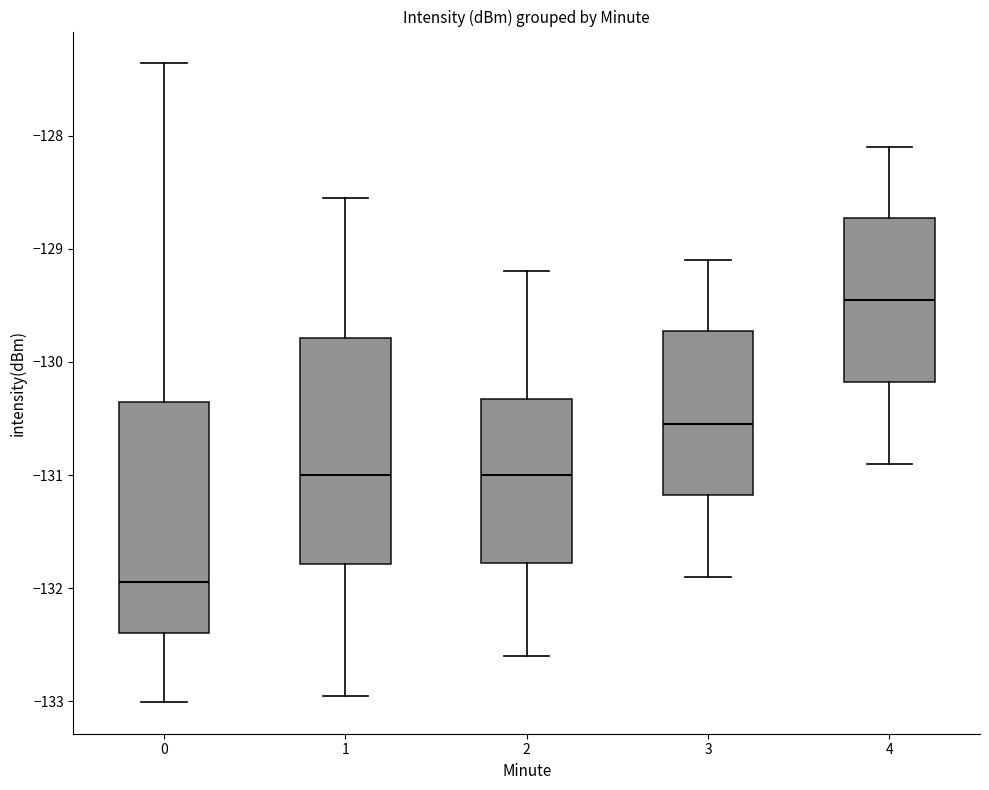

Reading left to right, read every box against the y-axis: the position of its median line, the range the box covers, and the ends of its whiskers. The values are not printed on the chart, so give them approximately, as read against the axis.

0: median -131.9, box -132.4 to -130.4, whiskers -133.0 to -127.4
1: median -131.0, box -131.8 to -129.8, whiskers -133.0 to -128.5
2: median -131.0, box -131.8 to -130.3, whiskers -132.6 to -129.2
3: median -130.5, box -131.2 to -129.7, whiskers -131.9 to -129.1
4: median -129.4, box -130.2 to -128.7, whiskers -130.9 to -128.1